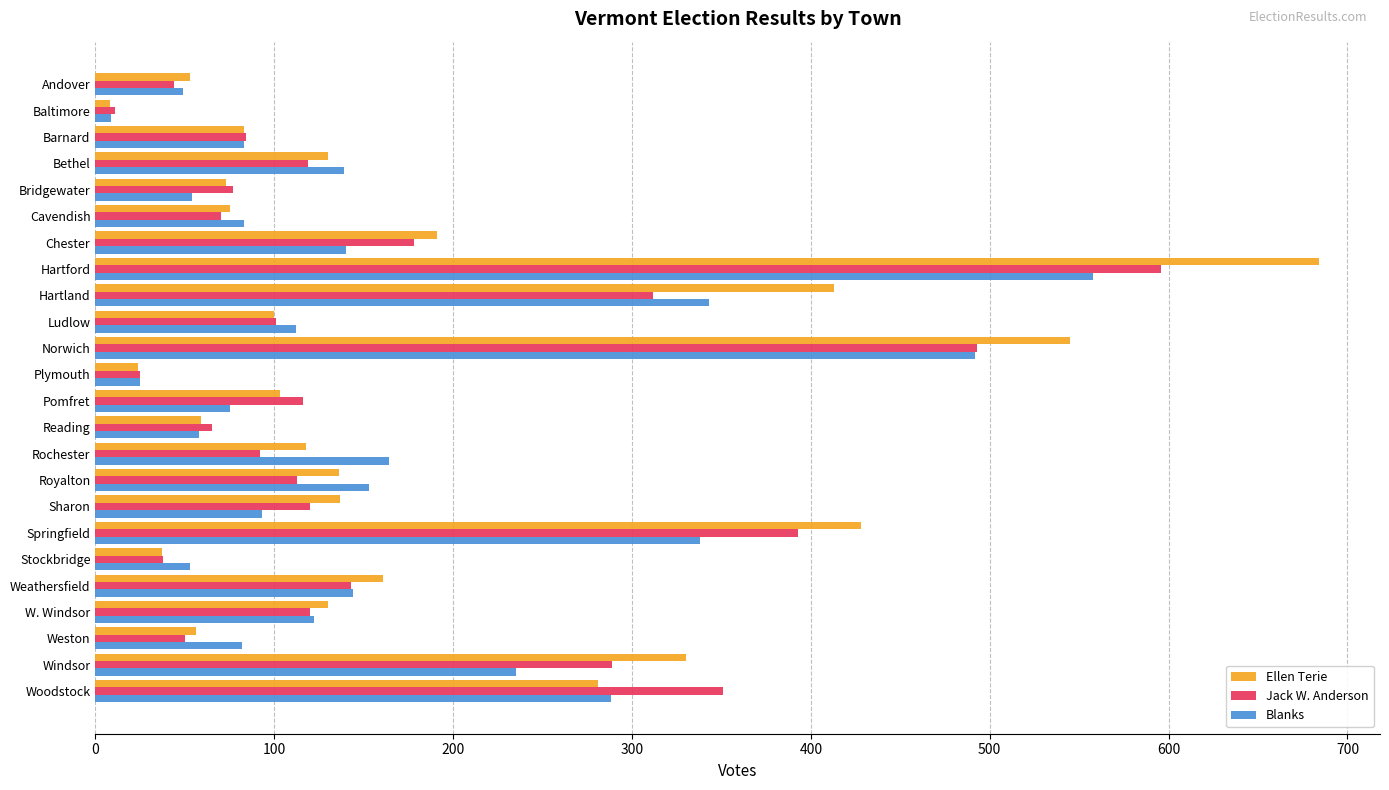

List the series in order of their overall mean, highest first.

Ellen Terie, Jack W. Anderson, Blanks